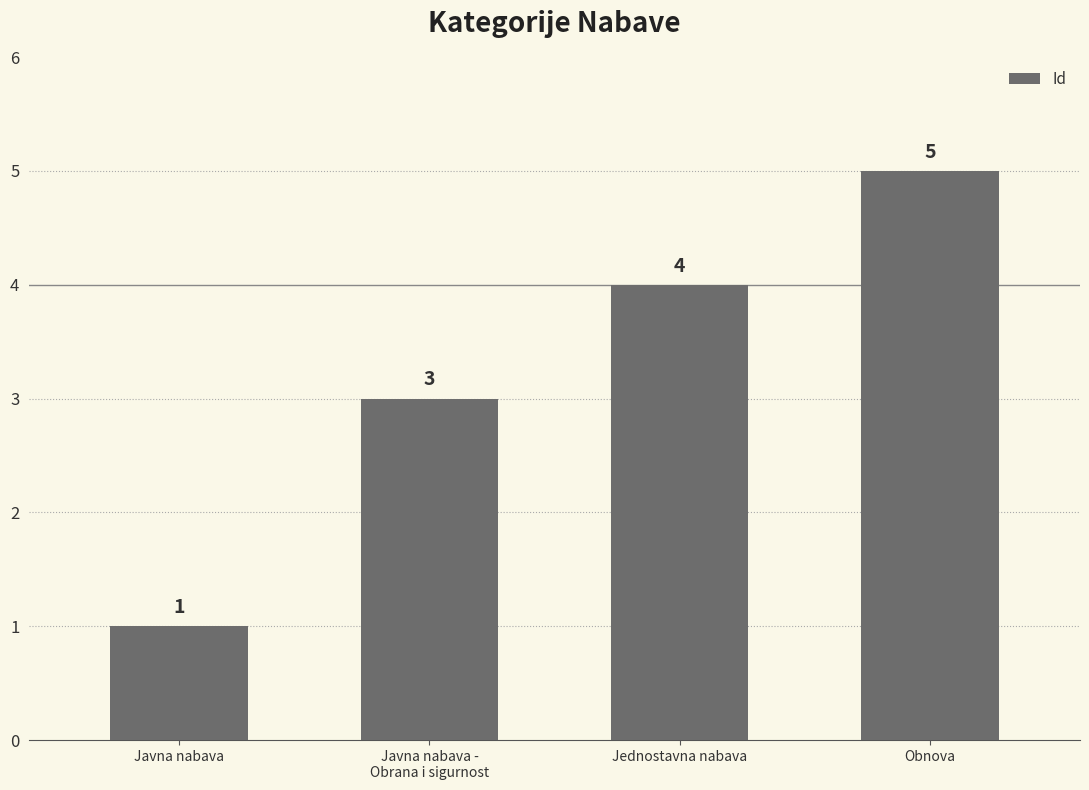

What is the label of the 1st bar from the right?

Obnova